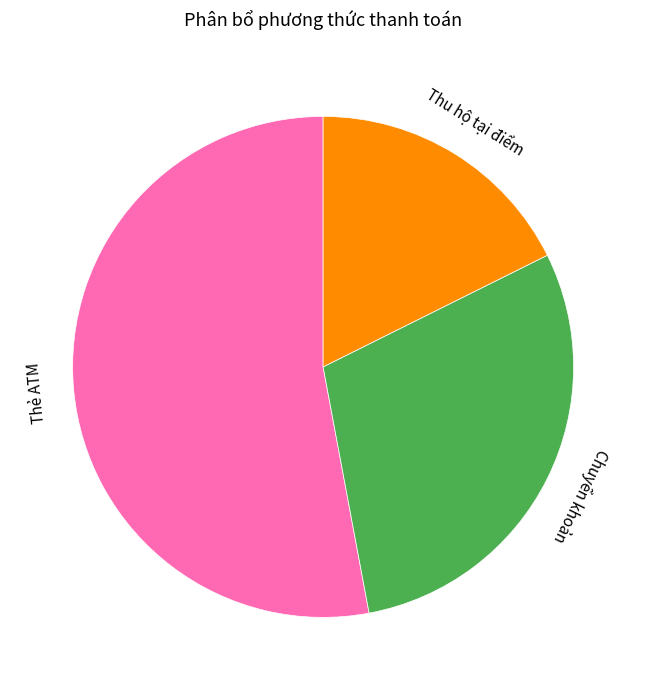

Is it true that Chuyển khoản is 42% of the pie?

False